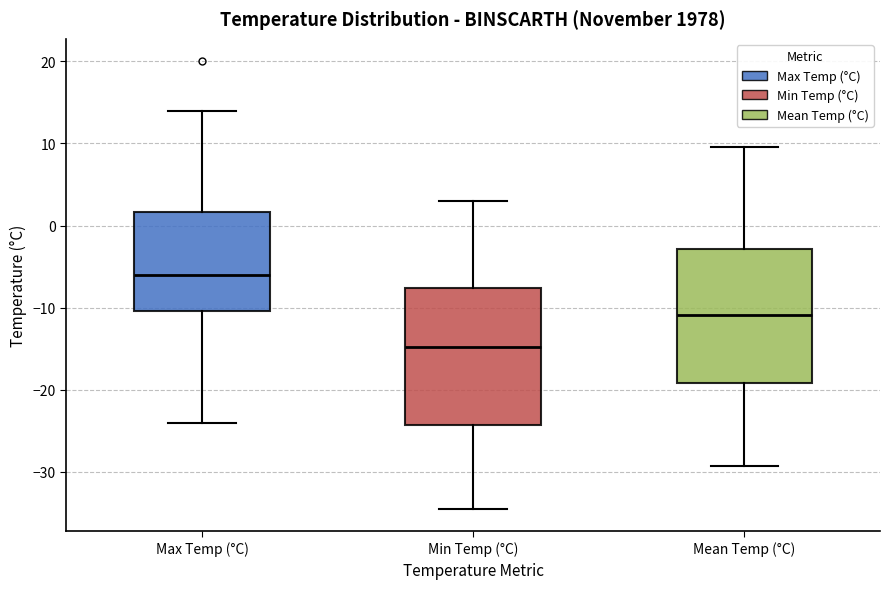

Which box has the lowest median line?

Min Temp (°C)